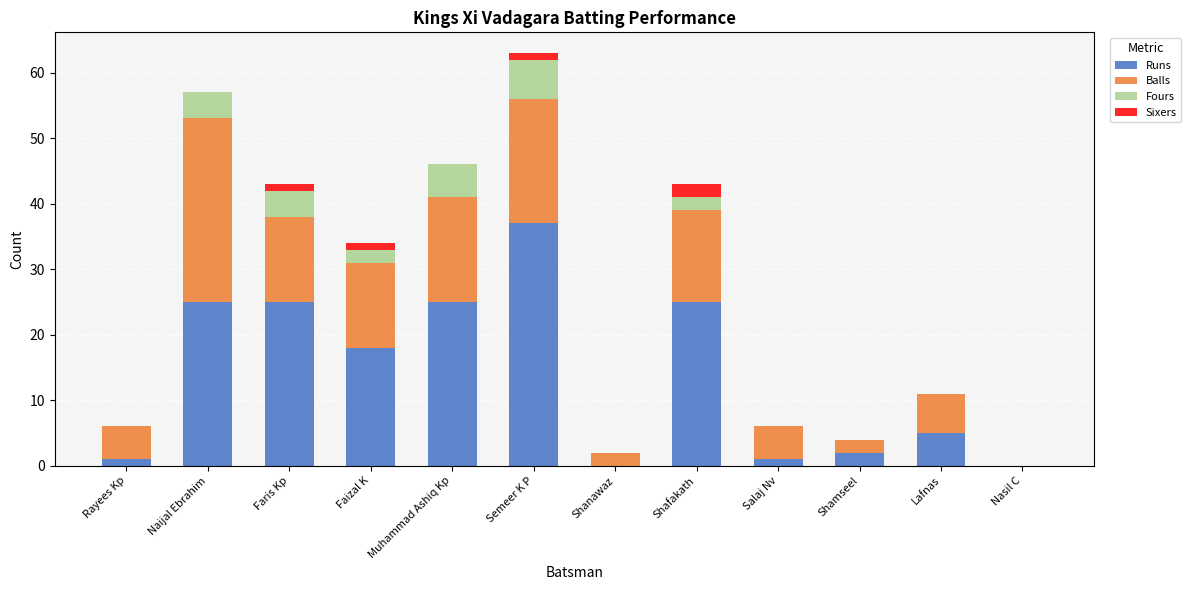

True or false: Runs has a value of 12 at Nasil C.

False